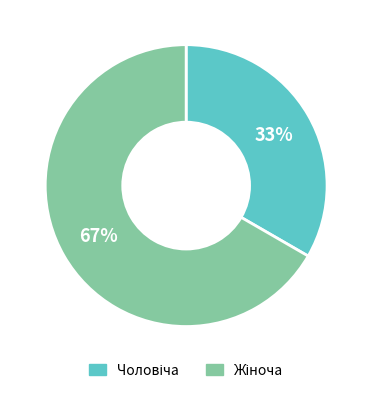

Is there a majority slice in this chart?

Yes